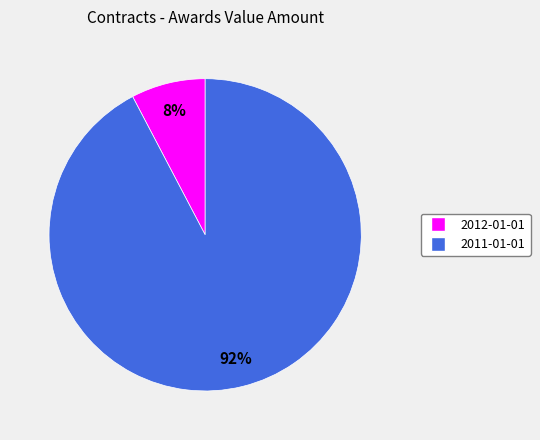

Rank the categories by value from highest to lowest.

2011-01-01, 2012-01-01